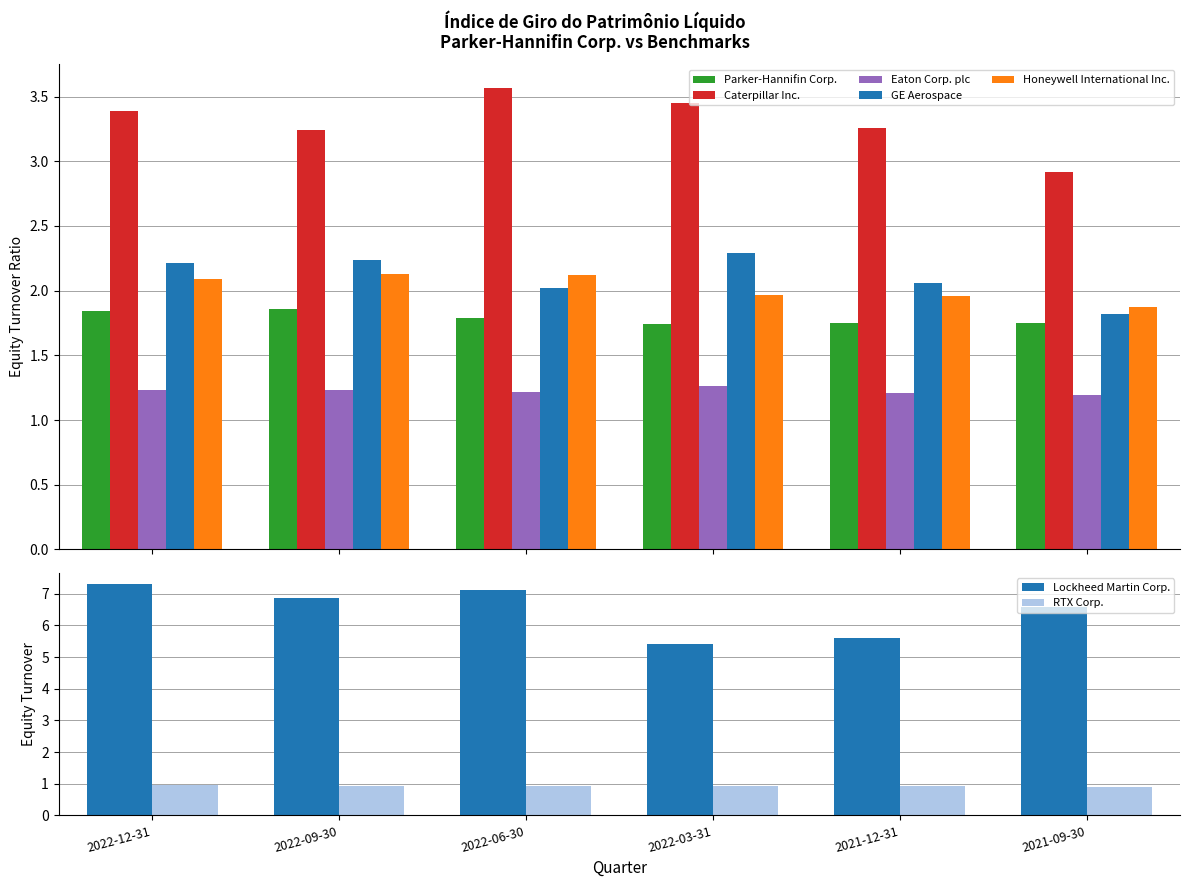

What is the sum of all Caterpillar Inc. values?

19.8